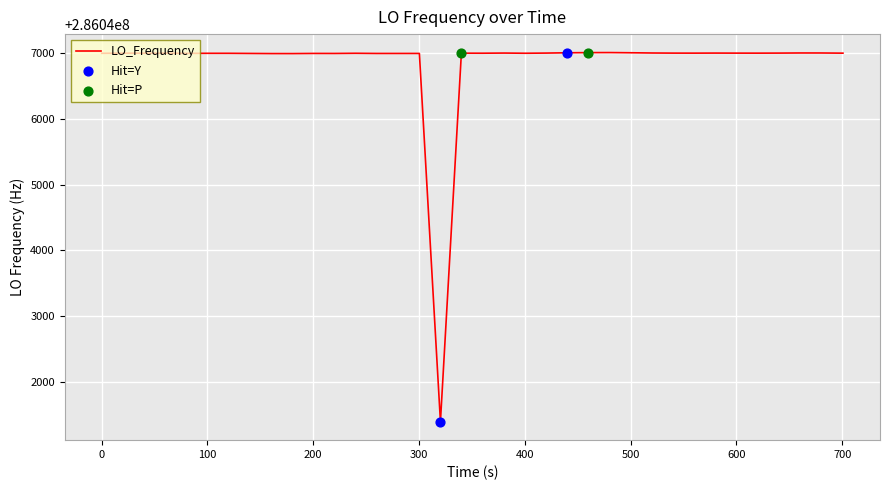

What is the difference between the maximum and minimum values?

5619.8